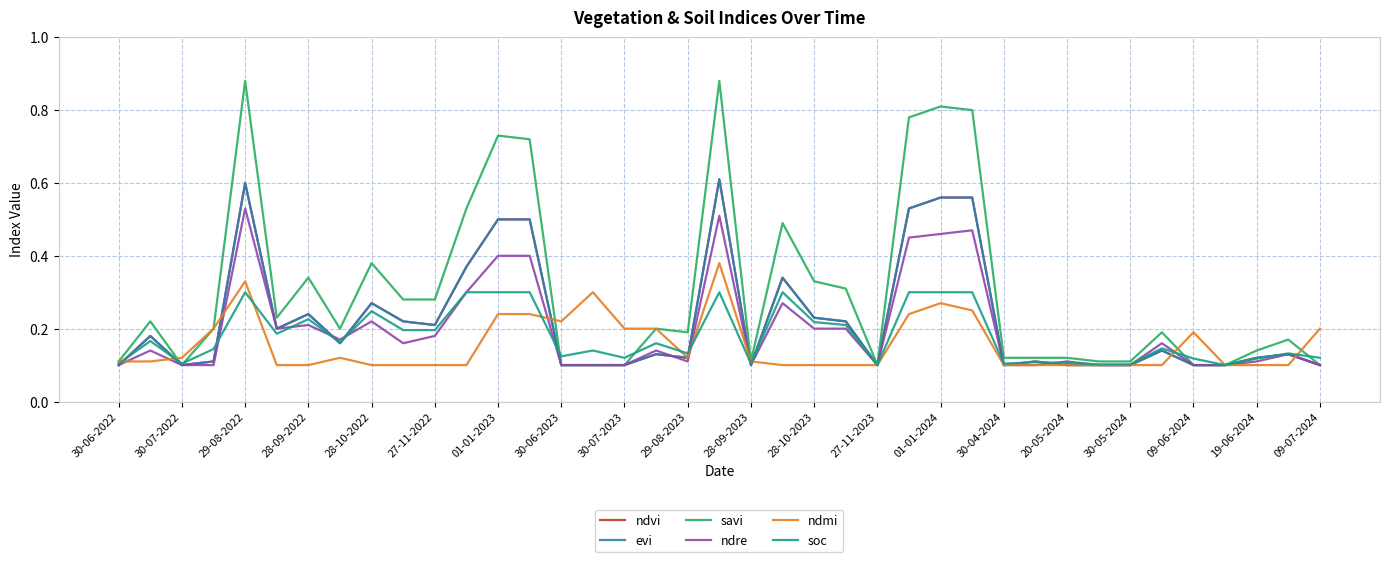

How many times do ndvi and soc cross each other?

13